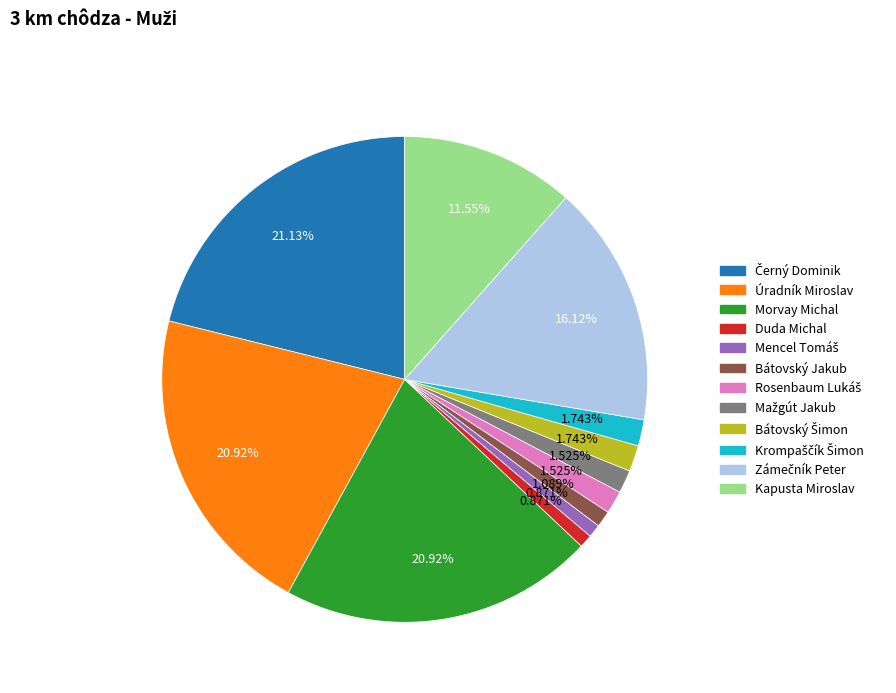

Is Úradník Miroslav the majority of the pie?

No